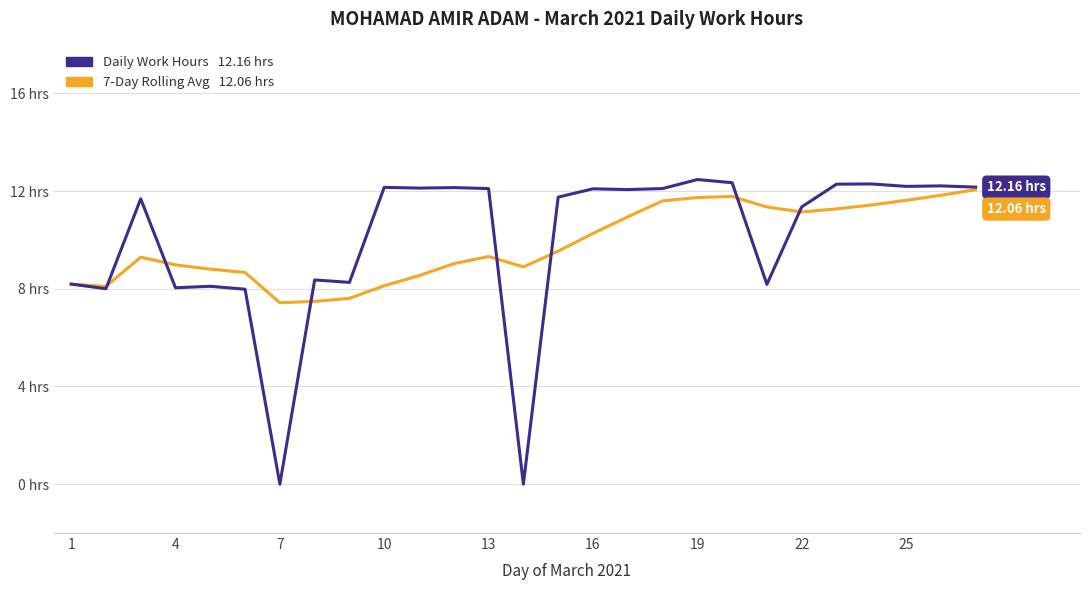

Reading left to right, list all the values displayed in this chart.

Daily Work Hours: 8.2	8.0	11.7	8.0	8.1	8.0	0.0	8.4	8.3	12.2	12.1	12.1	12.1	0.0	11.8	12.1	12.1	12.1	12.5	12.3	8.2	11.3	12.3	12.3	12.2	12.2	12.2
7-Day Rolling Avg: 8.2	8.1	9.3	9.0	8.8	8.7	7.4	7.5	7.6	8.1	8.5	9.0	9.3	8.9	9.5	10.3	10.9	11.6	11.7	11.8	11.3	11.1	11.3	11.4	11.6	11.8	12.1